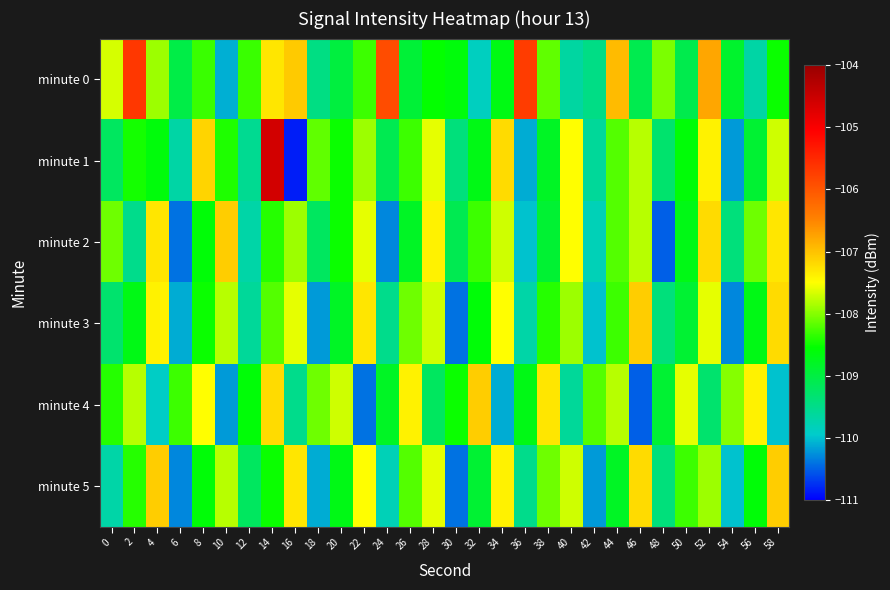

Reading right to left, transcribe all the data shown in this chart.

minute 0: 58=-108.5	56=-109.7	54=-108.9	52=-106.8	50=-109.1	48=-108.0	46=-109.1	44=-106.9	42=-109.5	40=-109.7	38=-108.2	36=-105.7	34=-108.7	32=-109.9	30=-108.6	28=-108.5	26=-108.9	24=-105.9	22=-108.3	20=-109.0	18=-109.5	16=-107.1	14=-107.3	12=-108.3	10=-110.1	8=-108.3	6=-109.0	4=-107.9	2=-105.7	0=-107.7
minute 1: 58=-107.7	56=-108.9	54=-110.2	52=-107.4	50=-108.6	48=-109.3	46=-107.8	44=-108.2	42=-109.6	40=-107.5	38=-108.8	36=-110.1	34=-107.2	32=-108.7	30=-109.4	28=-107.6	26=-108.3	24=-109.1	22=-107.9	20=-108.5	18=-108.2	16=-110.8	14=-104.6	12=-109.6	10=-108.4	8=-107.2	6=-109.7	4=-108.6	2=-108.5	0=-109.2
minute 2: 58=-107.3	56=-108.1	54=-109.4	52=-107.2	50=-108.7	48=-110.5	46=-107.8	44=-108.2	42=-109.8	40=-107.5	38=-108.9	36=-110.0	34=-107.7	32=-108.3	30=-109.1	28=-107.4	26=-108.8	24=-110.3	22=-107.6	20=-108.5	18=-109.2	16=-107.9	14=-108.4	12=-109.7	10=-107.1	8=-108.6	6=-110.4	4=-107.3	2=-109.5	0=-108.1
minute 3: 58=-107.2	56=-108.7	54=-110.3	52=-107.6	50=-108.9	48=-109.4	46=-107.1	44=-108.3	42=-110.0	40=-107.9	38=-108.4	36=-109.7	34=-107.5	32=-108.6	30=-110.4	28=-107.7	26=-108.1	24=-109.5	22=-107.3	20=-108.8	18=-110.2	16=-107.6	14=-108.2	12=-109.6	10=-107.8	8=-108.5	6=-110.1	4=-107.4	2=-108.7	0=-109.3
minute 4: 58=-110.0	56=-107.4	54=-108.0	52=-109.3	50=-107.6	48=-108.9	46=-110.5	44=-107.8	42=-108.2	40=-109.6	38=-107.3	36=-108.7	34=-110.1	32=-107.1	30=-108.5	28=-109.2	26=-107.4	24=-108.8	22=-110.4	20=-107.7	18=-108.1	16=-109.5	14=-107.2	12=-108.6	10=-110.2	8=-107.5	6=-108.3	4=-109.9	2=-107.8	0=-108.4
minute 5: 58=-107.1	56=-108.6	54=-110.0	52=-107.9	50=-108.3	48=-109.4	46=-107.2	44=-108.8	42=-110.2	40=-107.7	38=-108.1	36=-109.5	34=-107.4	32=-108.9	30=-110.4	28=-107.6	26=-108.2	24=-109.8	22=-107.5	20=-108.7	18=-110.1	16=-107.3	14=-108.5	12=-109.2	10=-107.8	8=-108.6	6=-110.3	4=-107.1	2=-108.4	0=-109.7